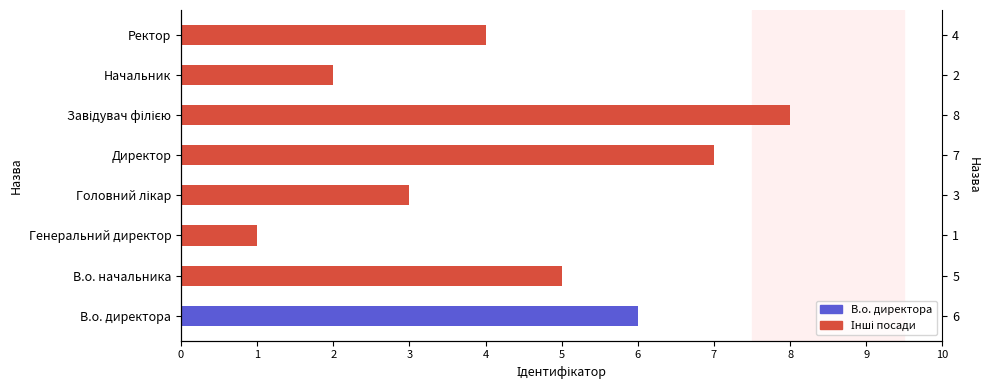

What is the label of the 4th bar from the left?

Головний лікар